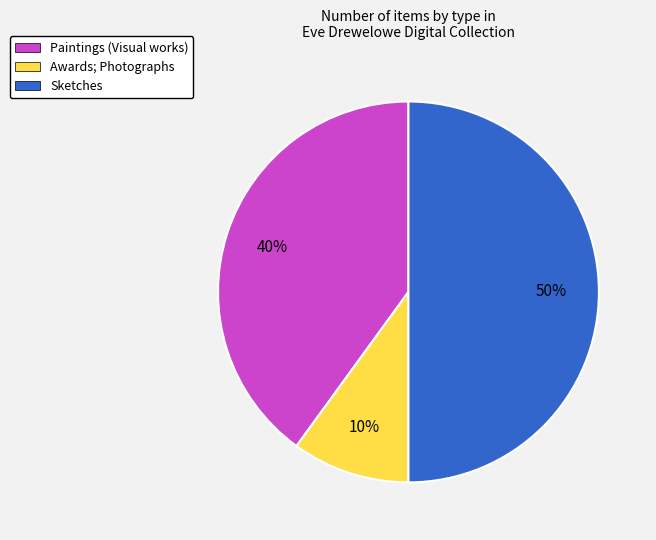

The Awards; Photographs slice represents 1% of the pie. True or false?

False